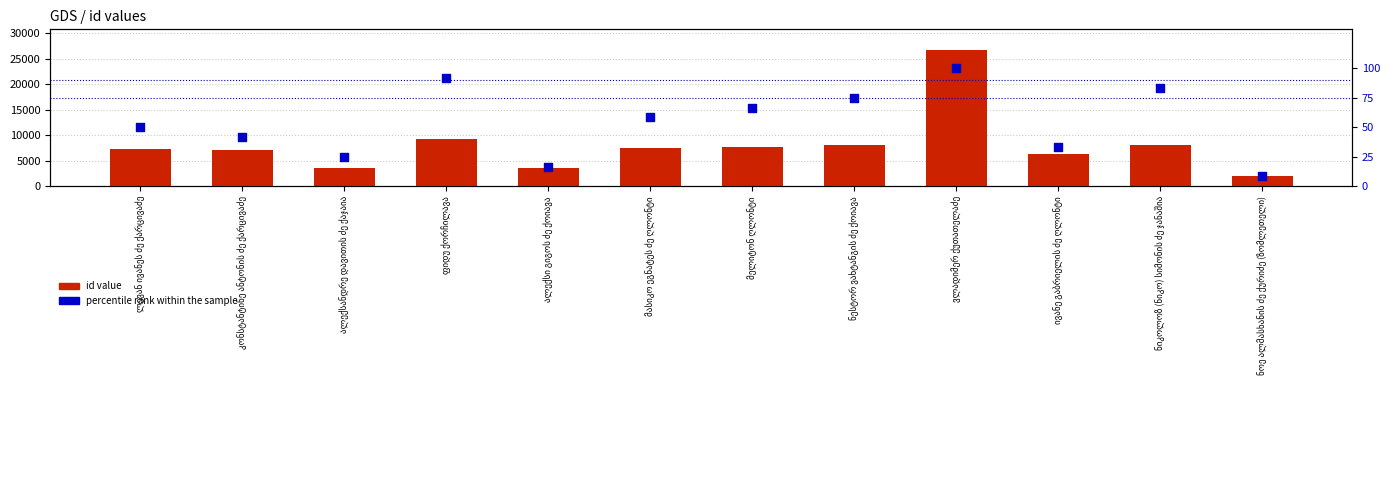

Which series has the largest total across all categories?

id value